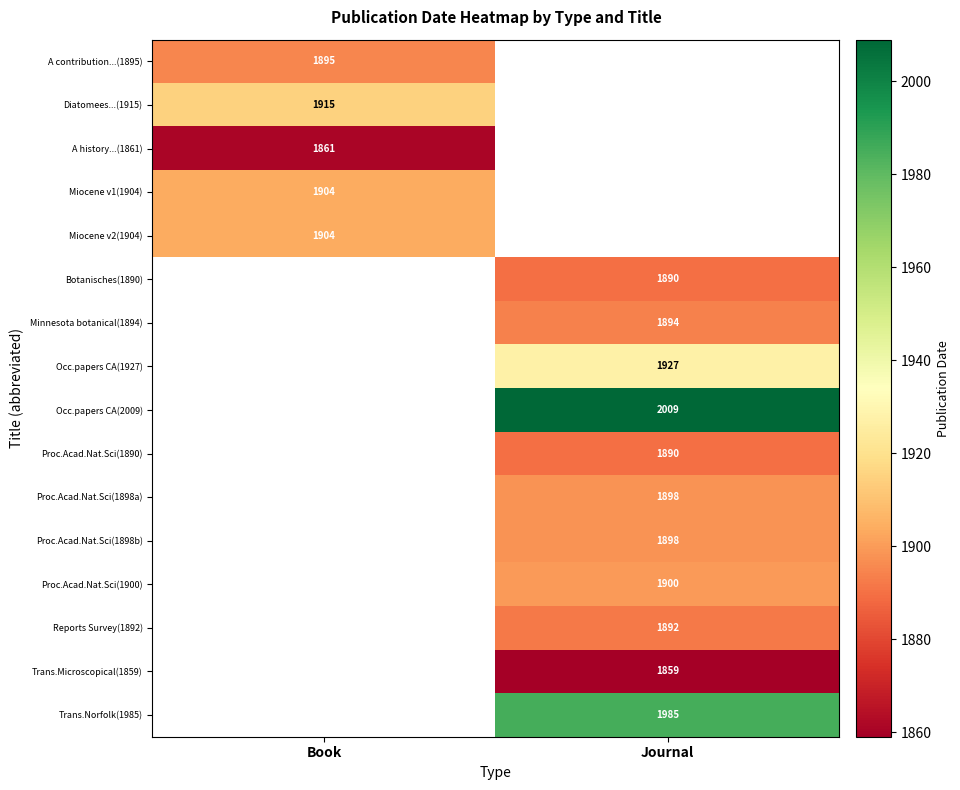

Is the value of Trans.Microscopical(1859) at Journal greater than the value of Occ.papers CA(1927) at Journal?

No